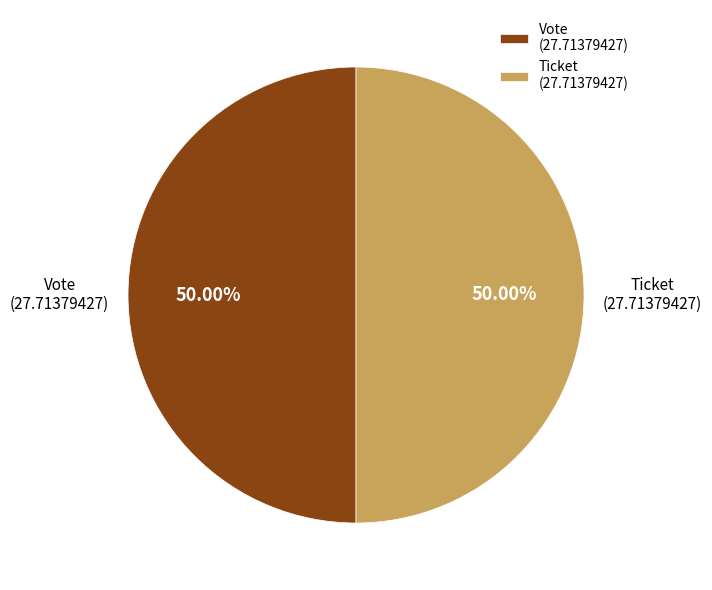

How many slices are in this pie chart?

2